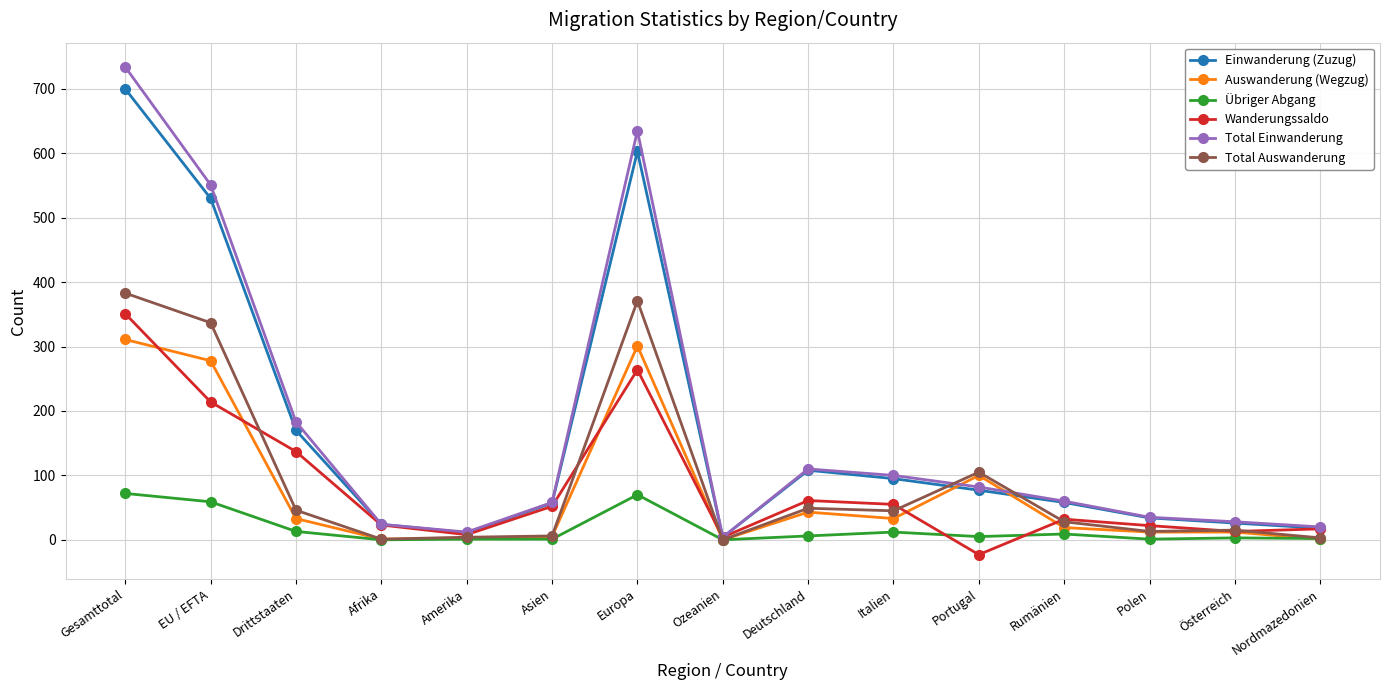

After their last crossing, which series has the higher values: Total Auswanderung or Einwanderung (Zuzug)?

Einwanderung (Zuzug)